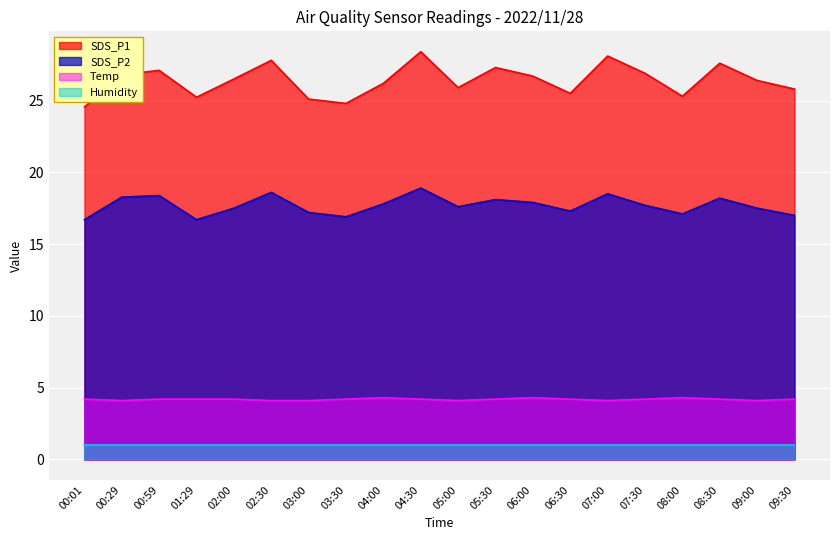

How many lines are shown in the chart?

4